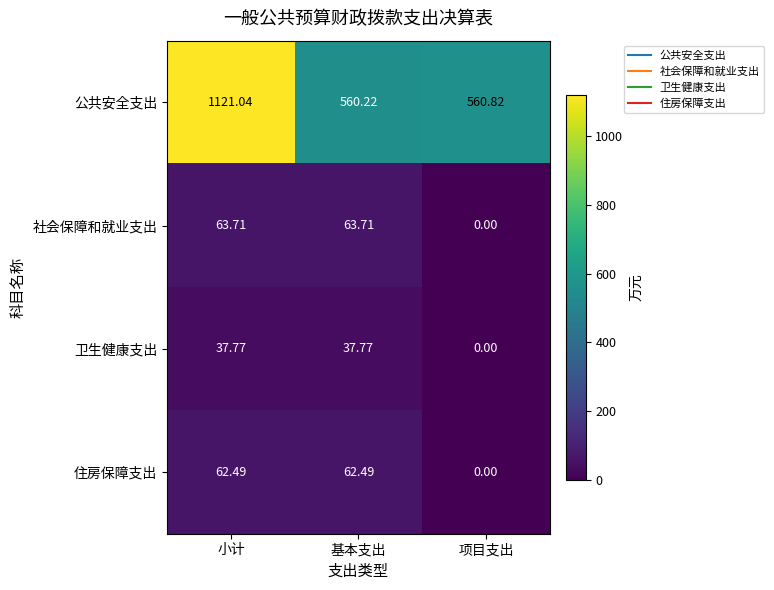

At which label is 卫生健康支出 closest to 18?

项目支出